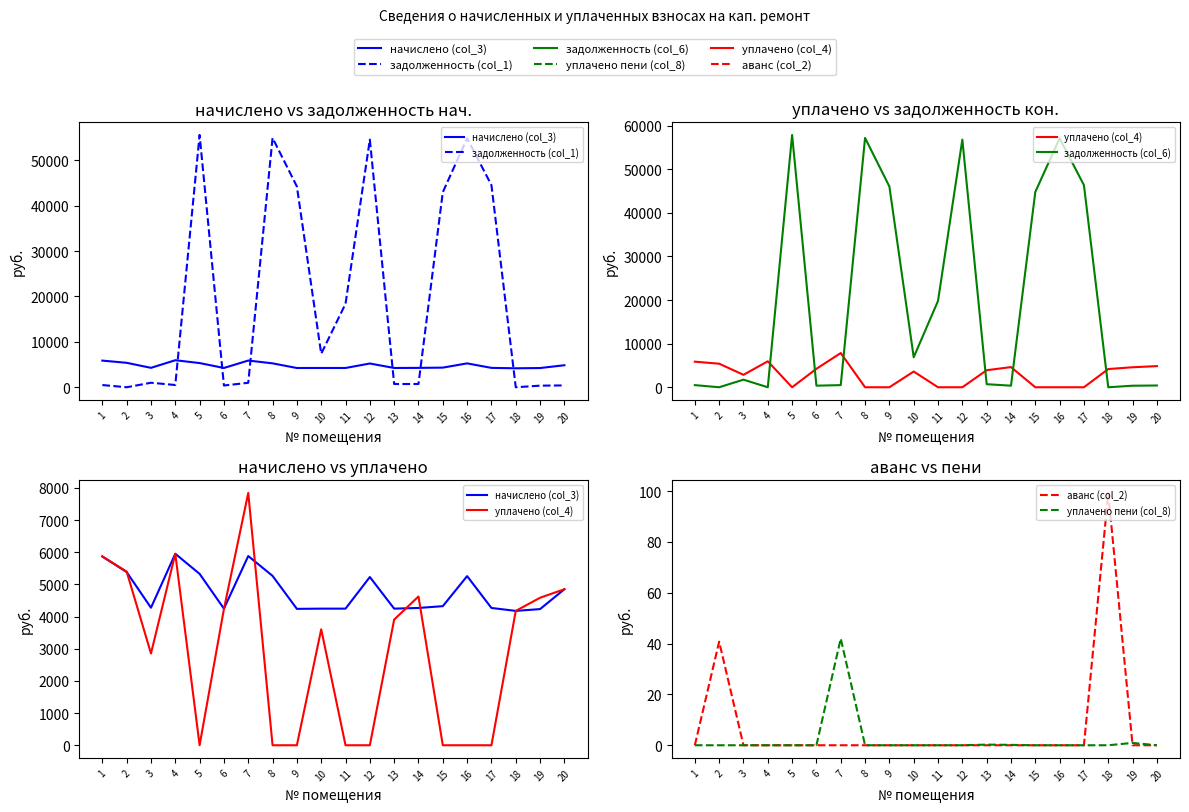

How many values in the уплачено (col_4) series are below 3907?

10